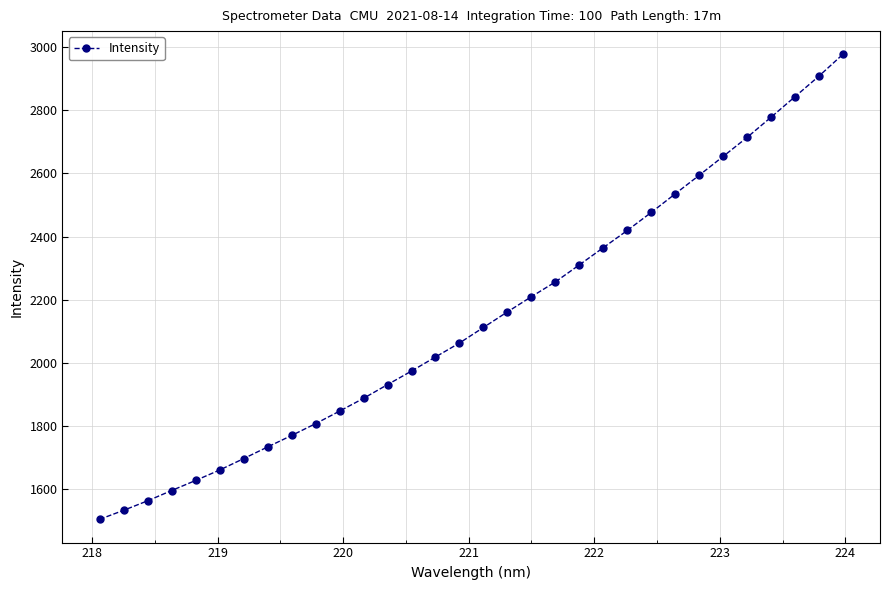

What is the smallest value displayed?

1505.4